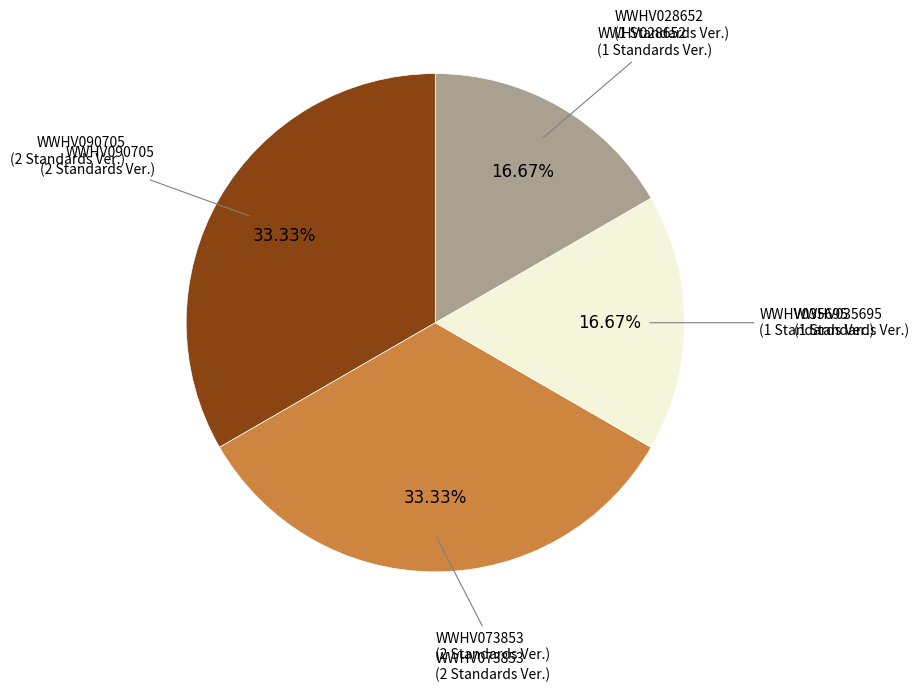

Does any single category account for the majority?

No